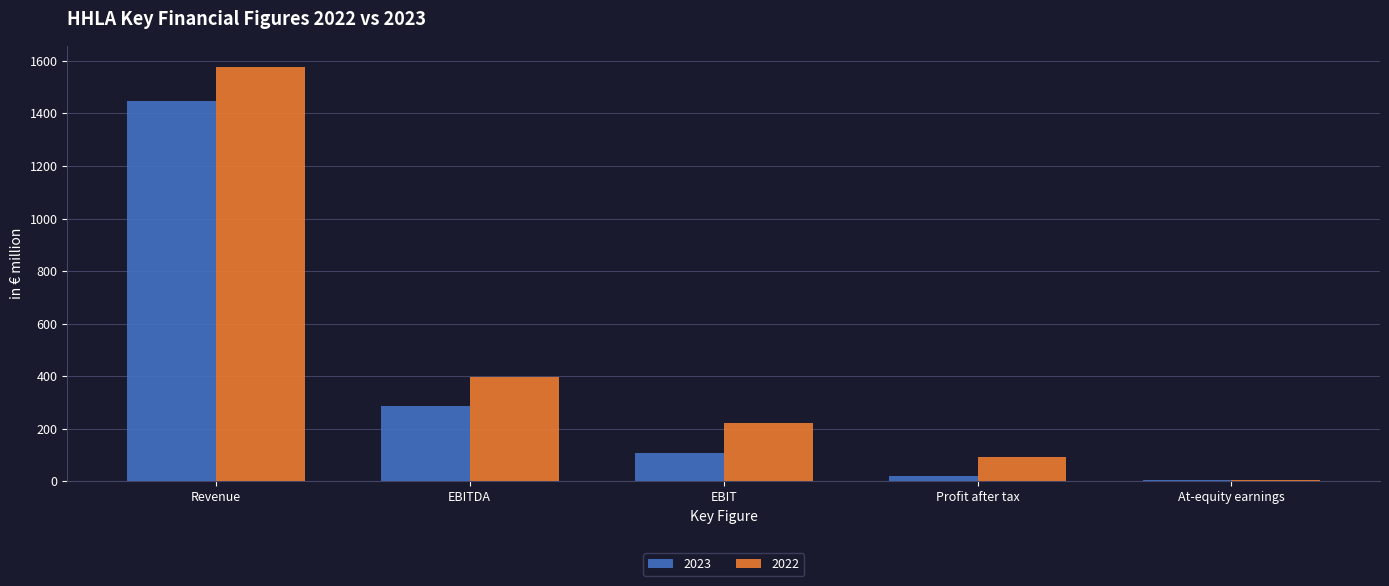

What is the sum of all 2022 values?

2292.7